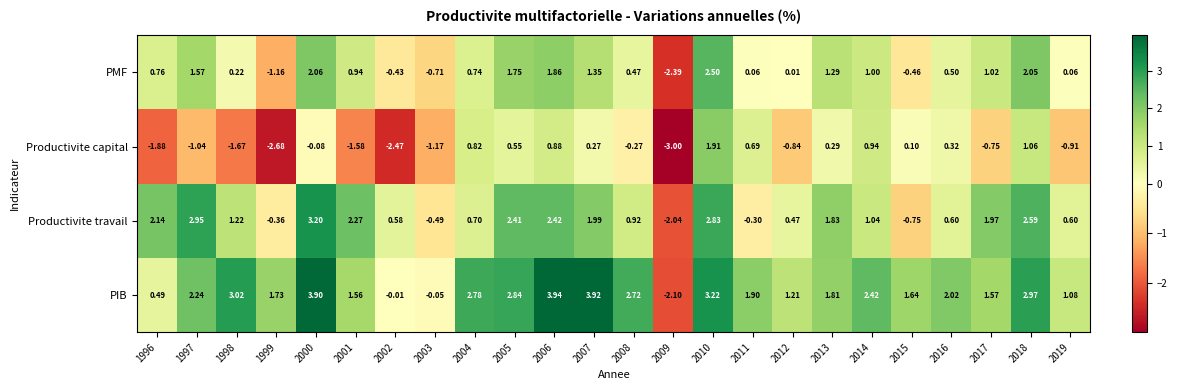

At which category does the chart reach its peak across all series?

2006